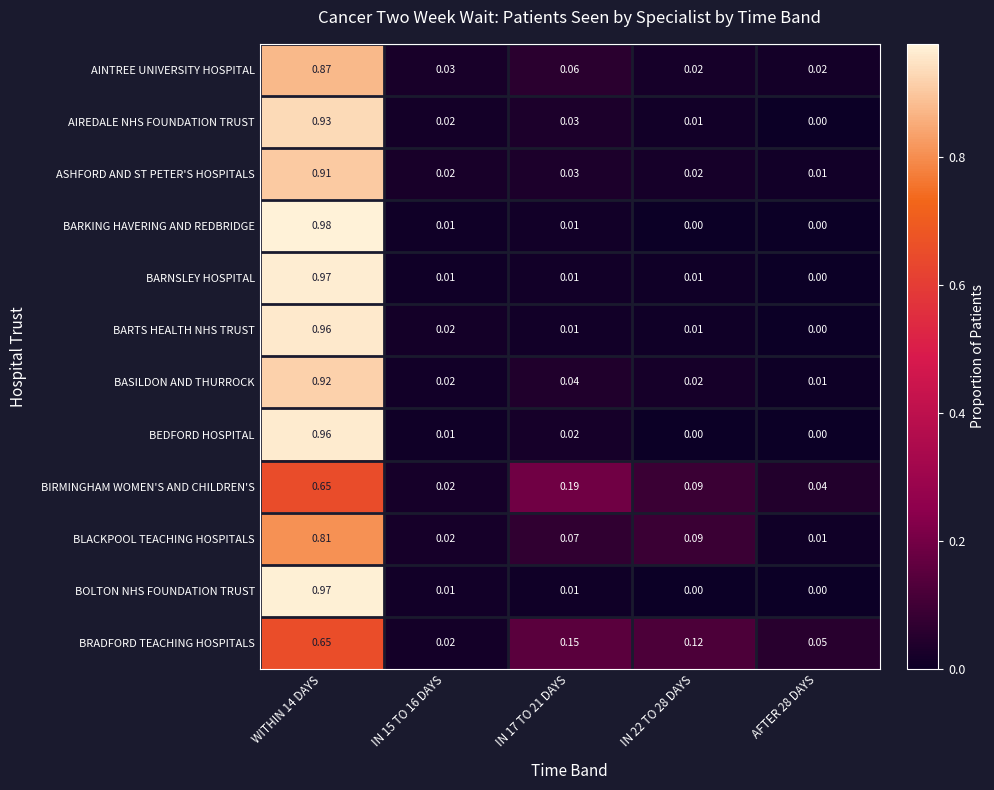

Which series has the largest range (max minus min)?

BARKING HAVERING AND REDBRIDGE